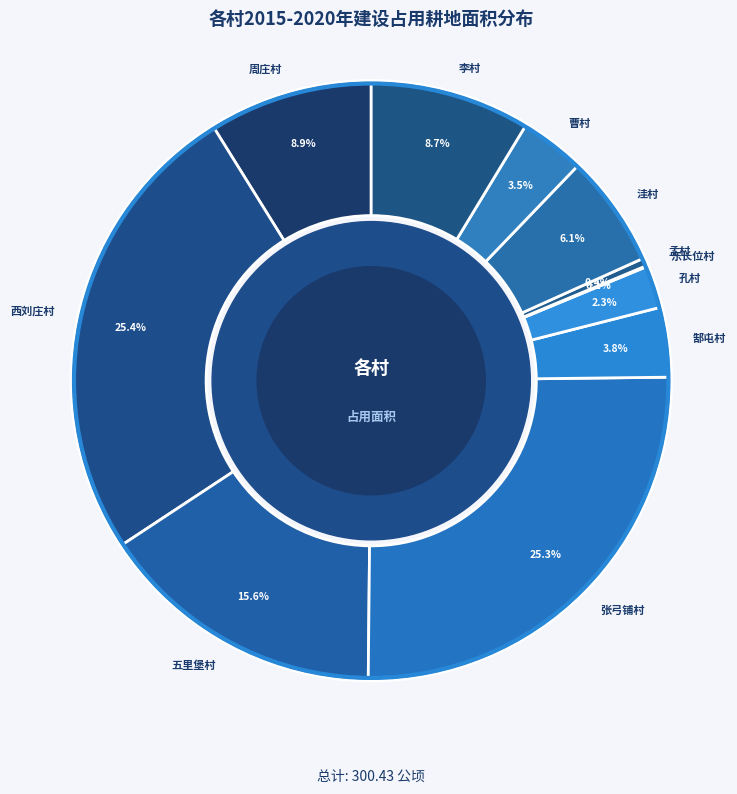

To the nearest percent, what is the difference between the 孟村 and 五里堡村 slice percentages?

15%